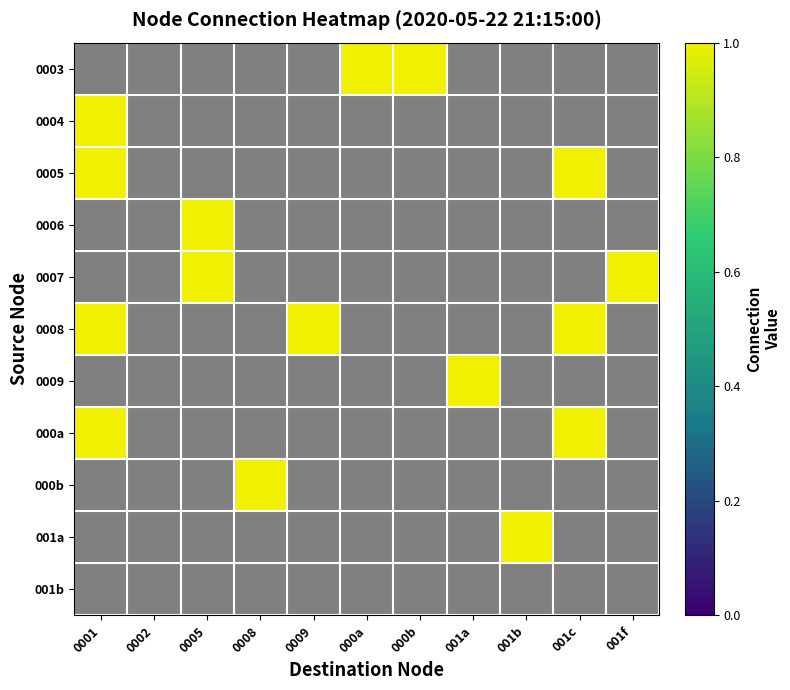

Which series has the largest range (max minus min)?

0004